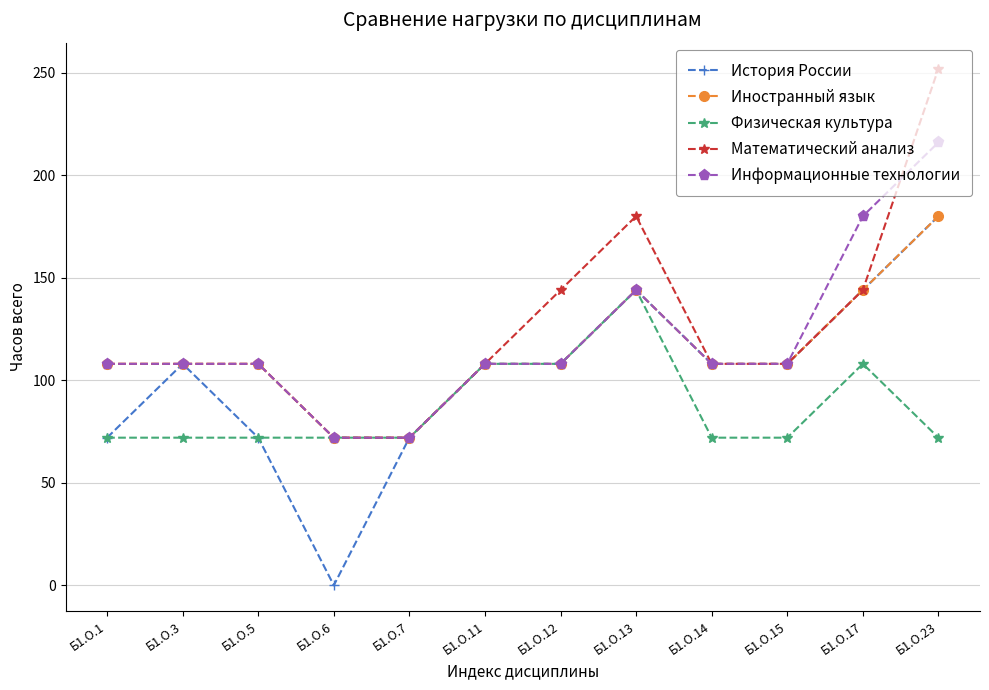

The Иностранный язык series shows 141 at Б1.О.5. True or false?

False